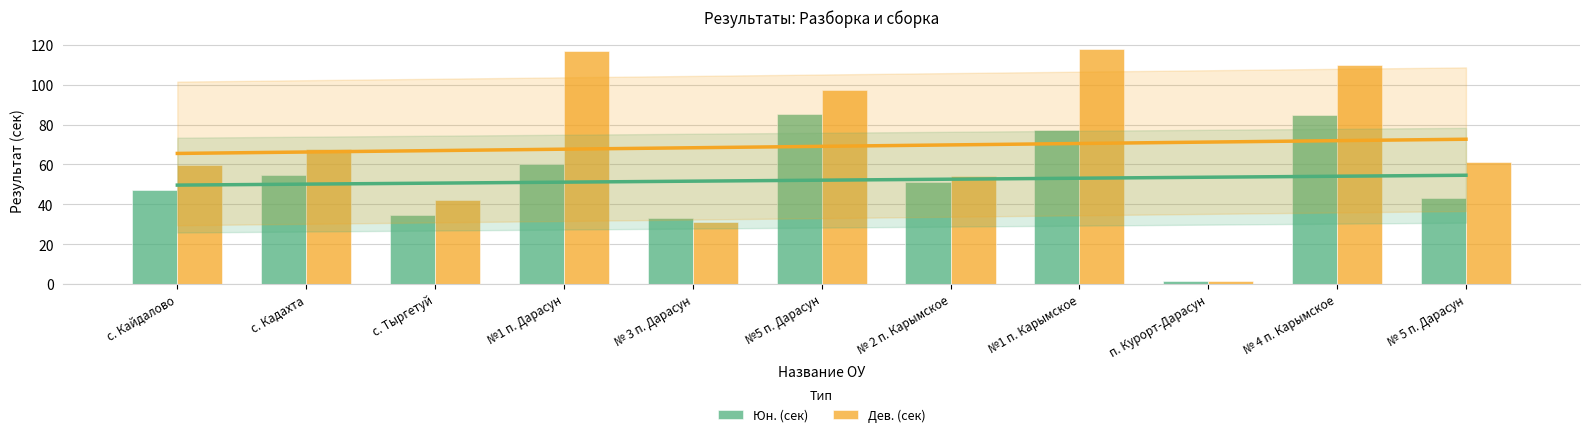

Reading left to right, extract all data points from this chart.

Юн. (сек): 47.2	54.9	34.5	60.0	33.2	85.3	51.4	77.5	1.5	85.0	43.1
Дев. (сек): 59.7	68.0	42.0	117.0	31.0	97.5	54.3	118.0	1.5	110.0	61.0